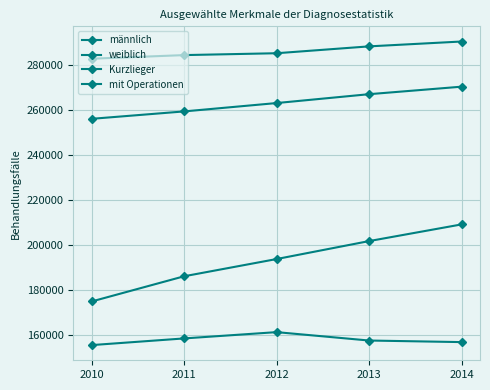

How many series are shown in this chart?

4